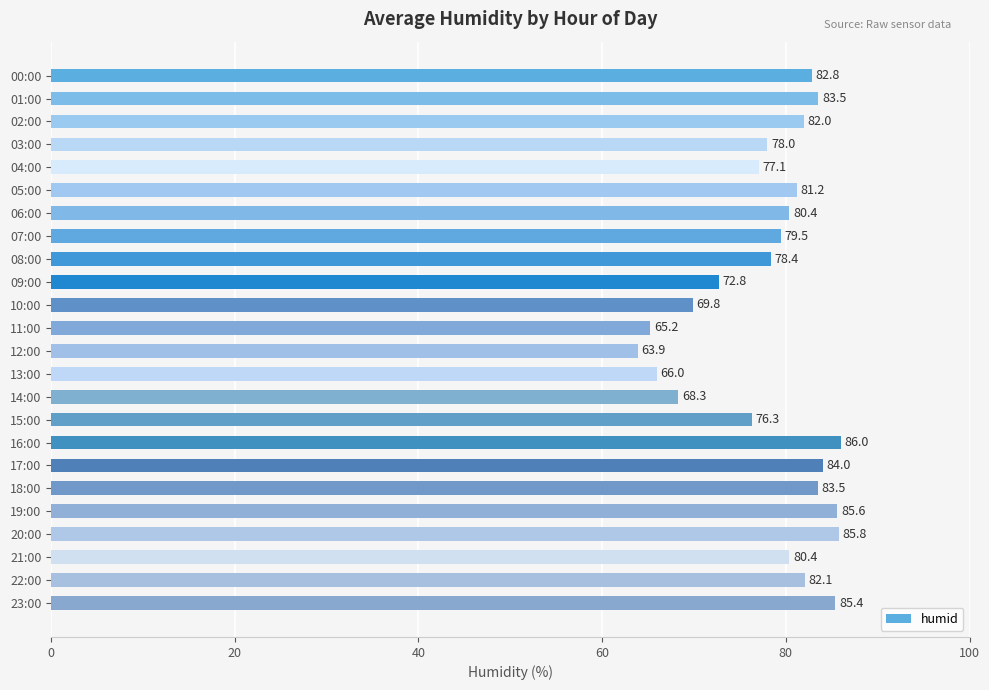

True or false: the data shows 69.8 at 10:00.

True